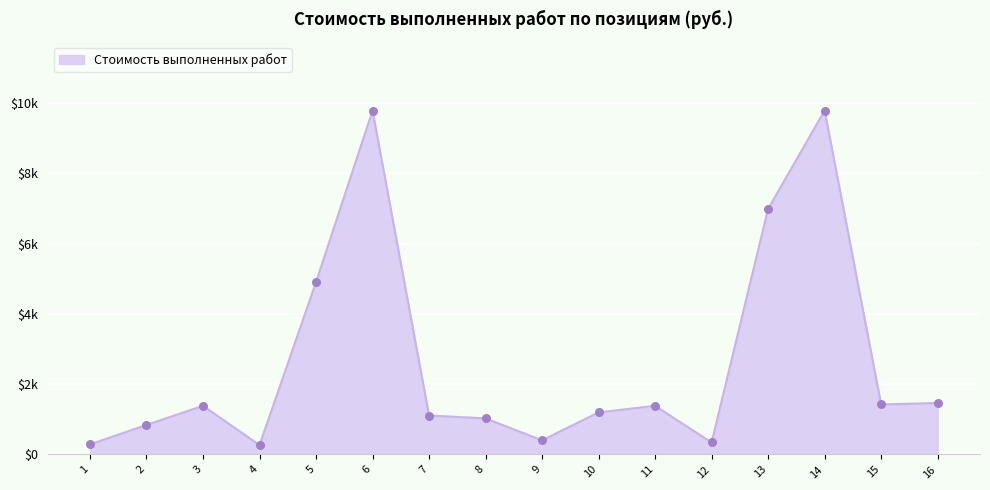

What is the change in value from 4 to 5?

+4641